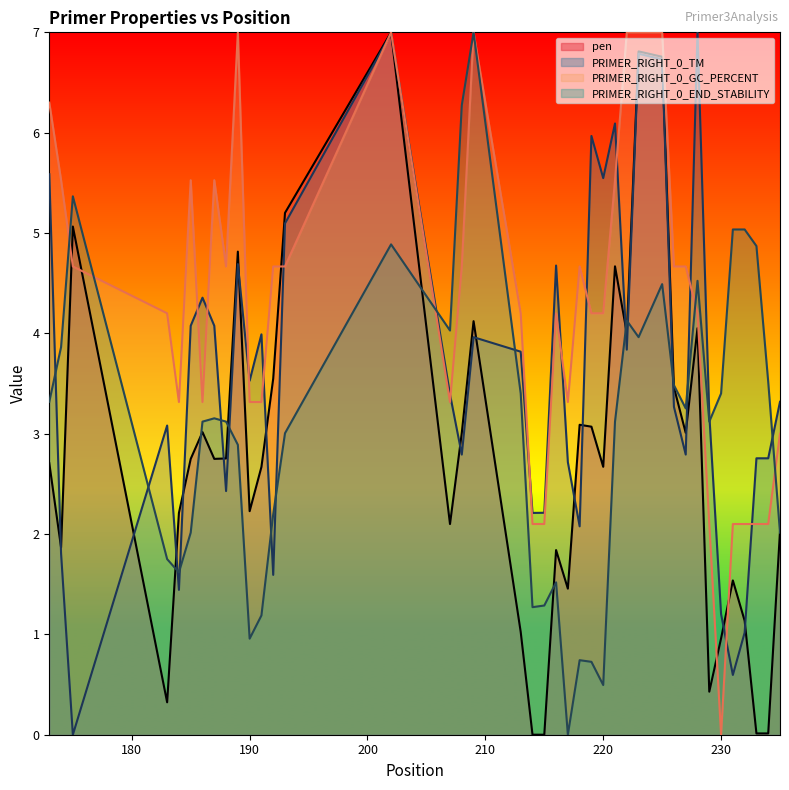

What is the difference between the highest and lowest values at 190?

2.6